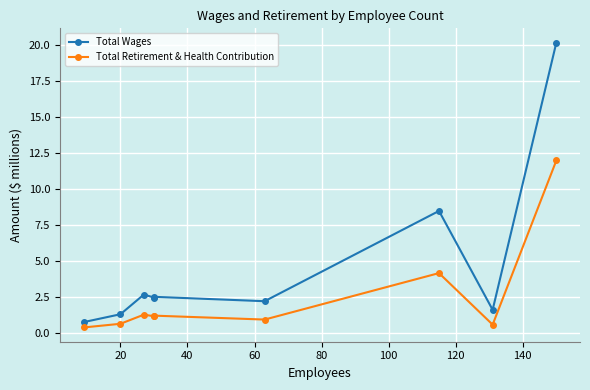

How many lines are shown in the chart?

2